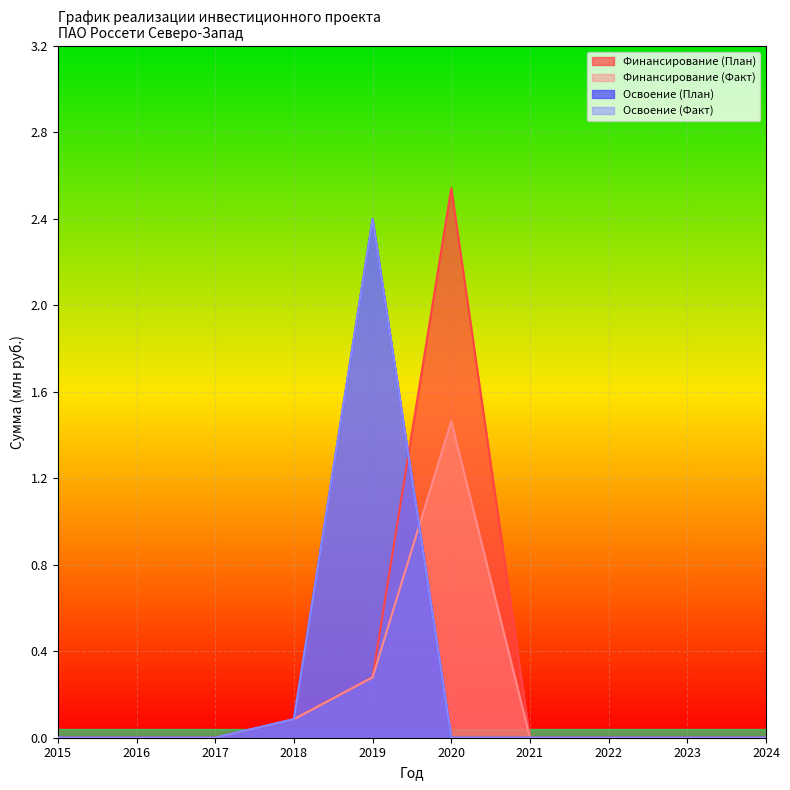

Which series has the largest range (max minus min)?

Финансирование (План)